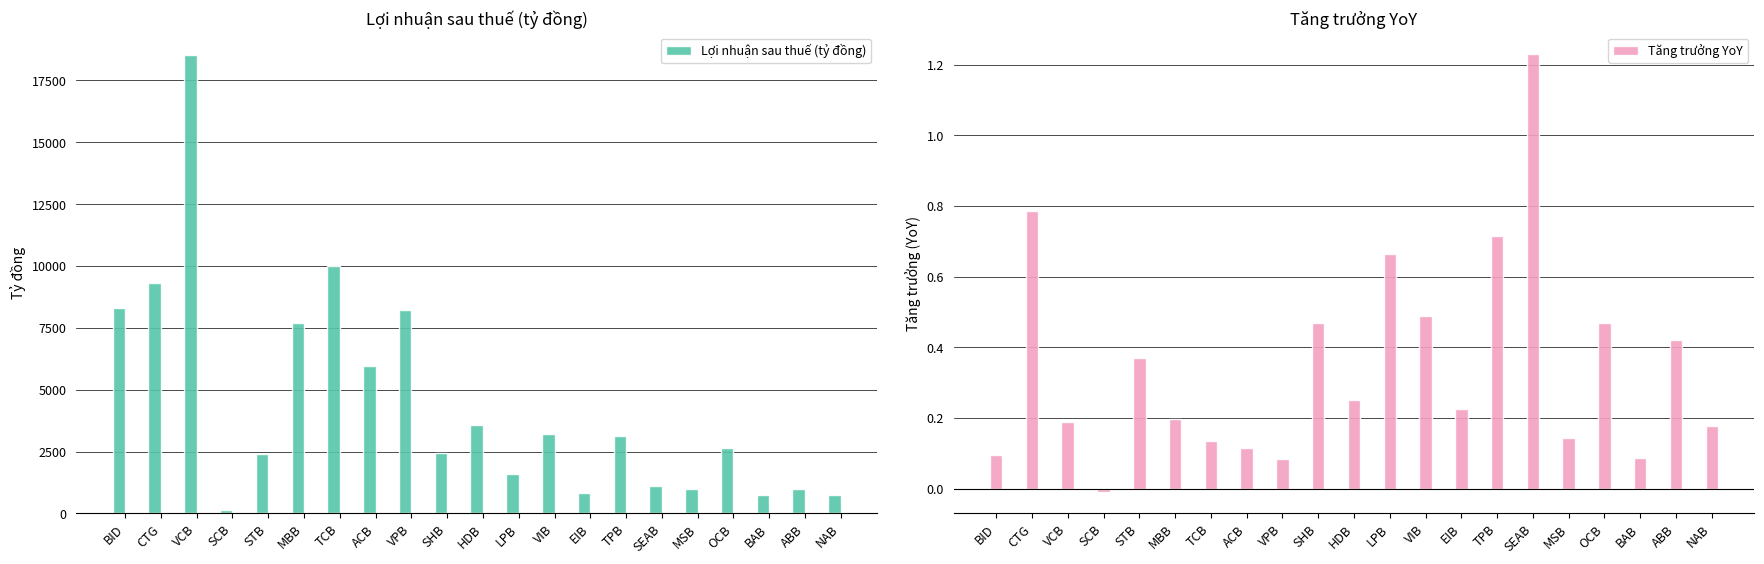

Reading right to left, extract all data points from this chart.

Lợi nhuận sau thuế (tỷ đồng): 760.0	1005.2	747.2	2627.6	986.2	1105.5	3112.0	841.5	3225.1	1583.7	3589.7	2451.4	8231.6	5961.1	9979.8	7709.3	2420.1	149.6	18508.2	9319.4	8306.8
Tăng trưởng YoY: 0.2	0.4	0.1	0.5	0.1	1.2	0.7	0.2	0.5	0.7	0.2	0.5	0.1	0.1	0.1	0.2	0.4	-0.0	0.2	0.8	0.1